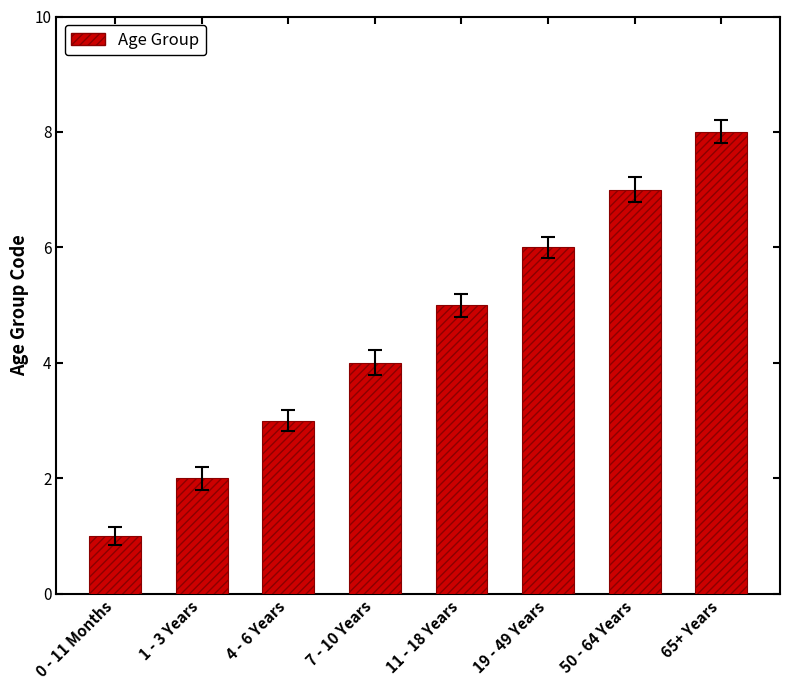

Is it true that the value at 65+ Years is 8?

True